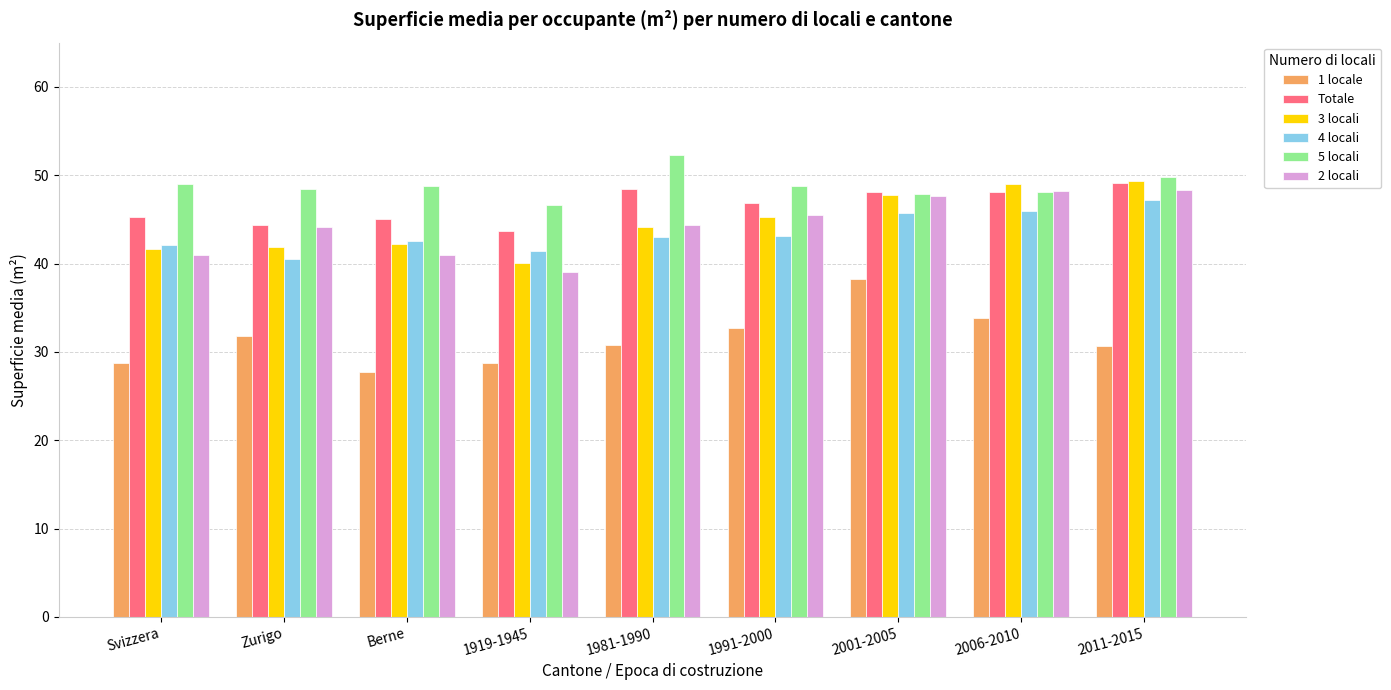

Is it true that 5 locali equals 84.2 at Svizzera?

False